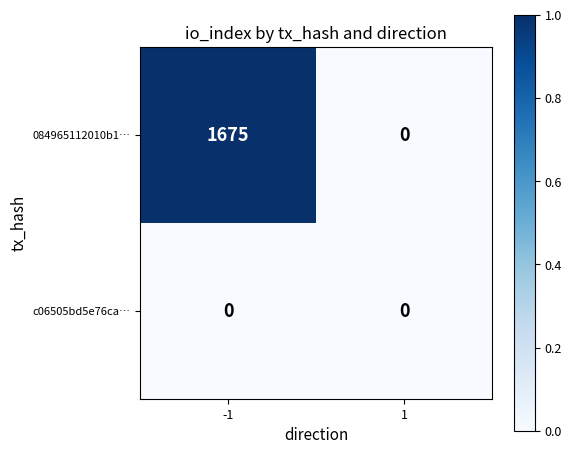

Rank the series by their maximum value, from highest to lowest.

084965112010b1…, c06505bd5e76ca…